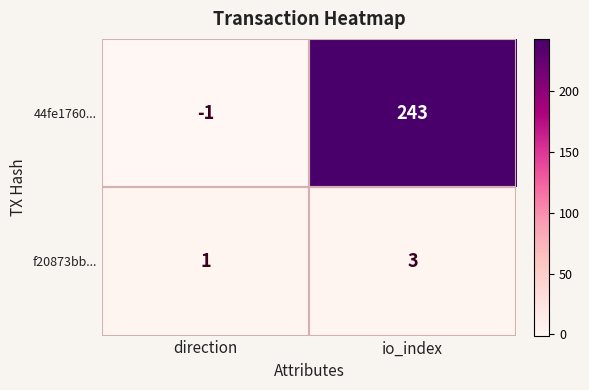

Which series has the largest range (max minus min)?

44fe1760...